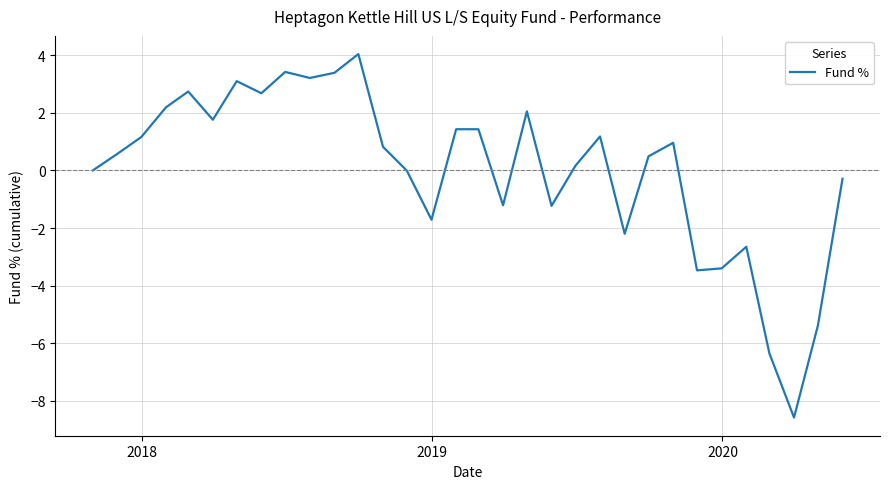

What is the difference between the second highest and second lowest values?

9.8